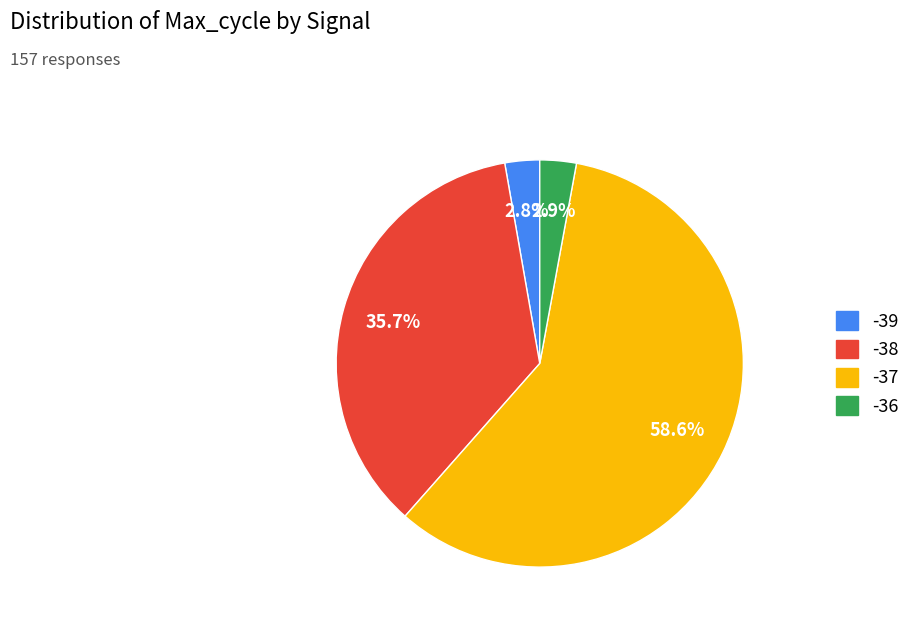

Is there any slice that represents more than half of the pie?

Yes